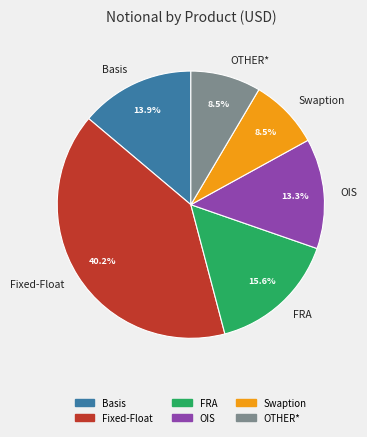

What portion of the pie excludes Fixed-Float?

59.8%